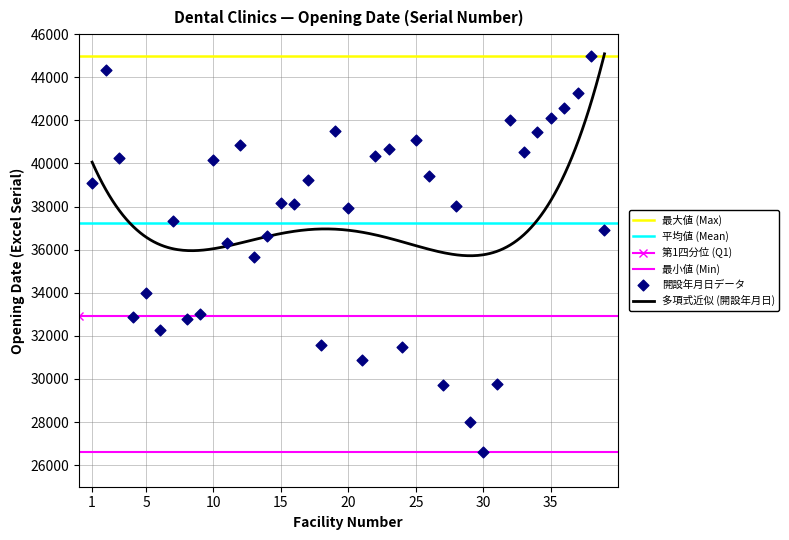

Which has a higher value, 39 or 21?

39